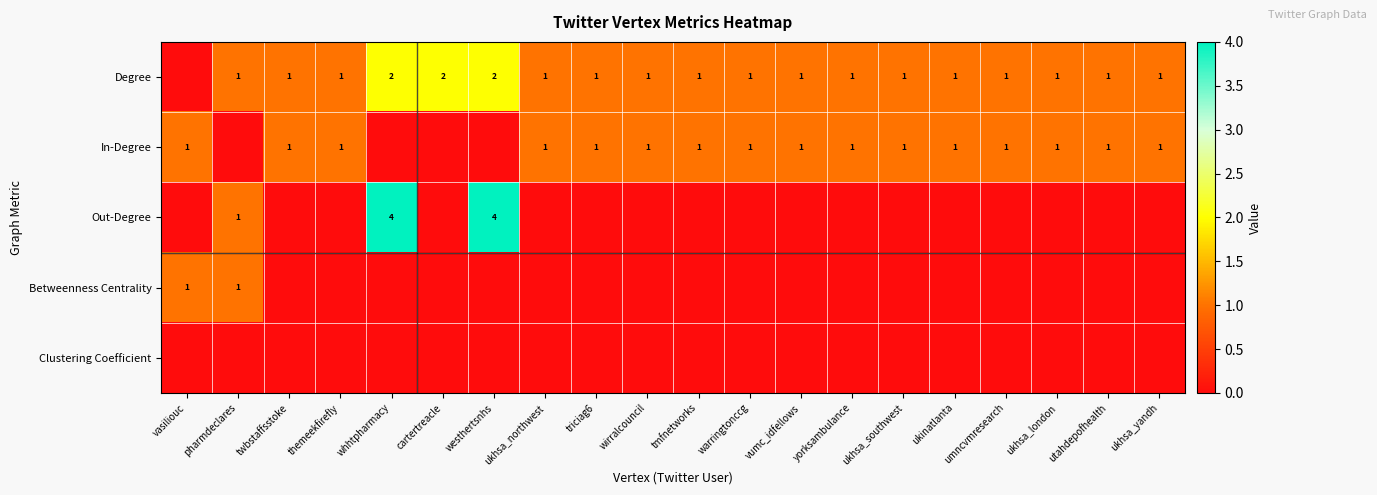

Which has a higher value, themeekfirefly or ukhsa_northwest?

themeekfirefly